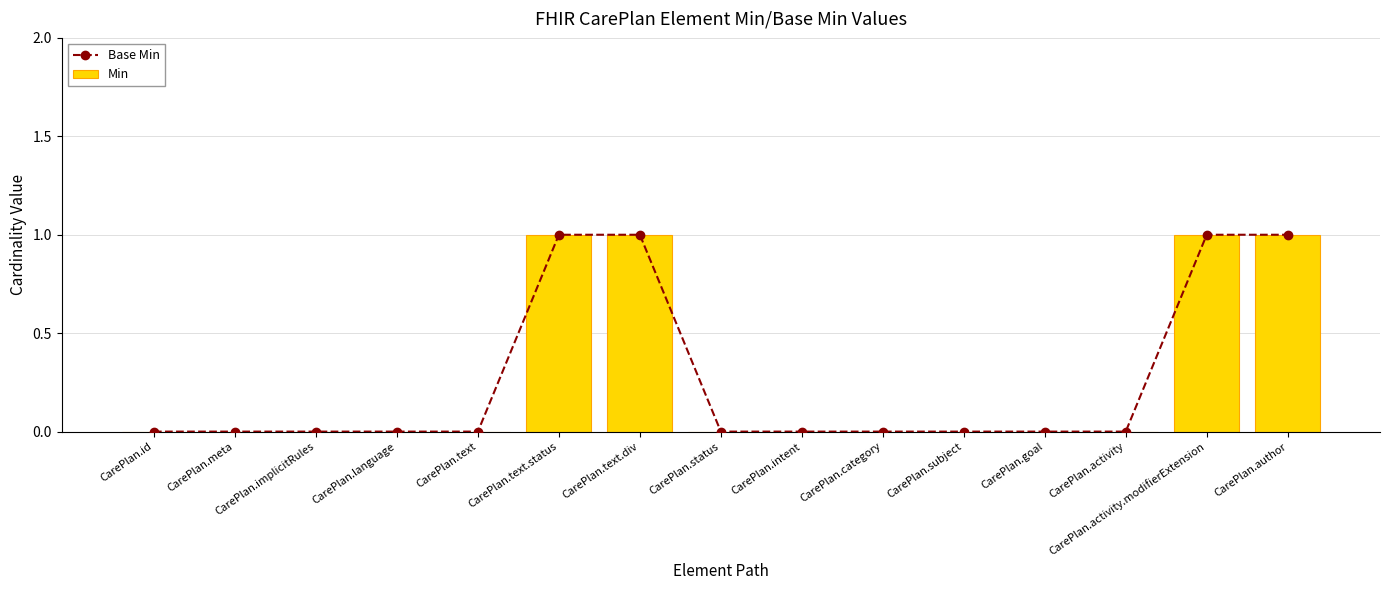

Is it true that Base Min equals 1 at CarePlan.activity.modifierExtension?

False